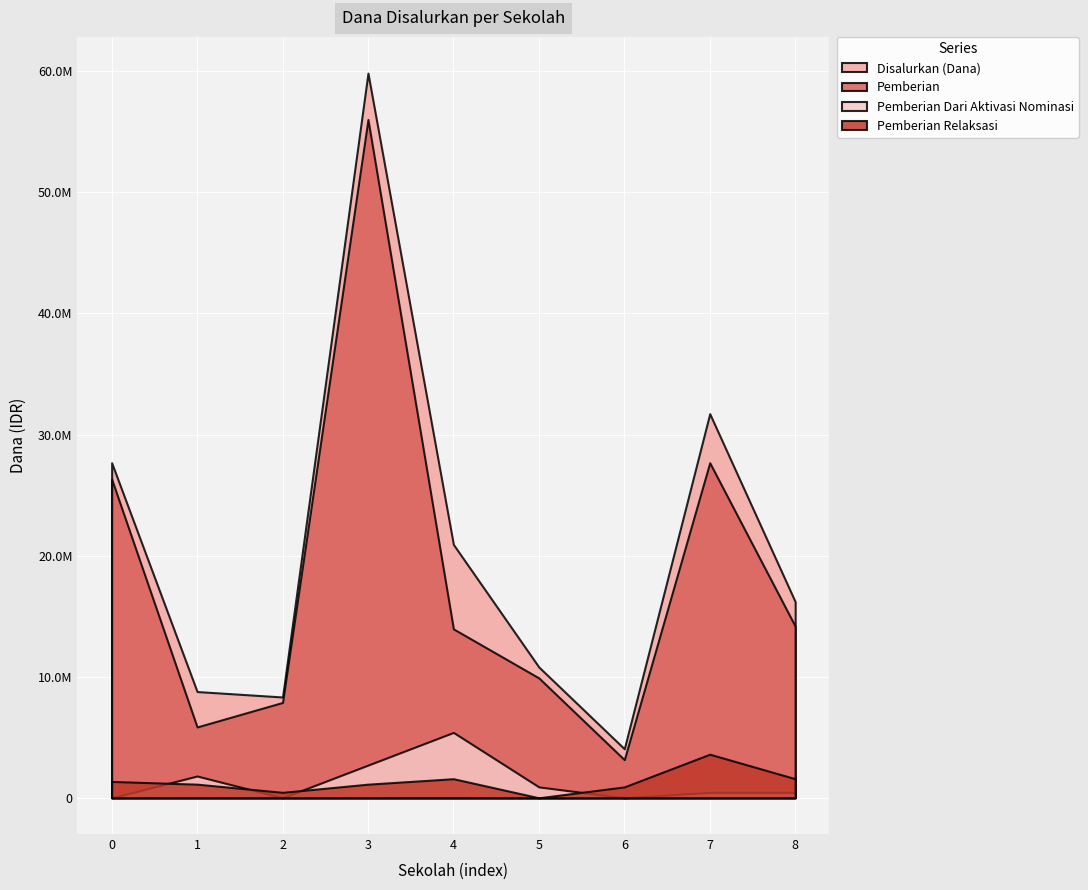

At how many categories does at least one series exceed 32368096?

1